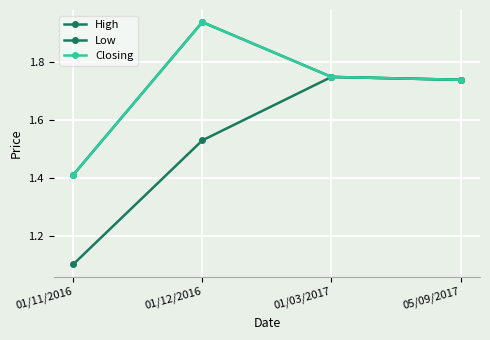

Reading left to right, extract all data points from this chart.

High: 1.4	1.9	1.8	1.7
Low: 1.1	1.5	1.8	1.7
Closing: 1.4	1.9	1.8	1.7